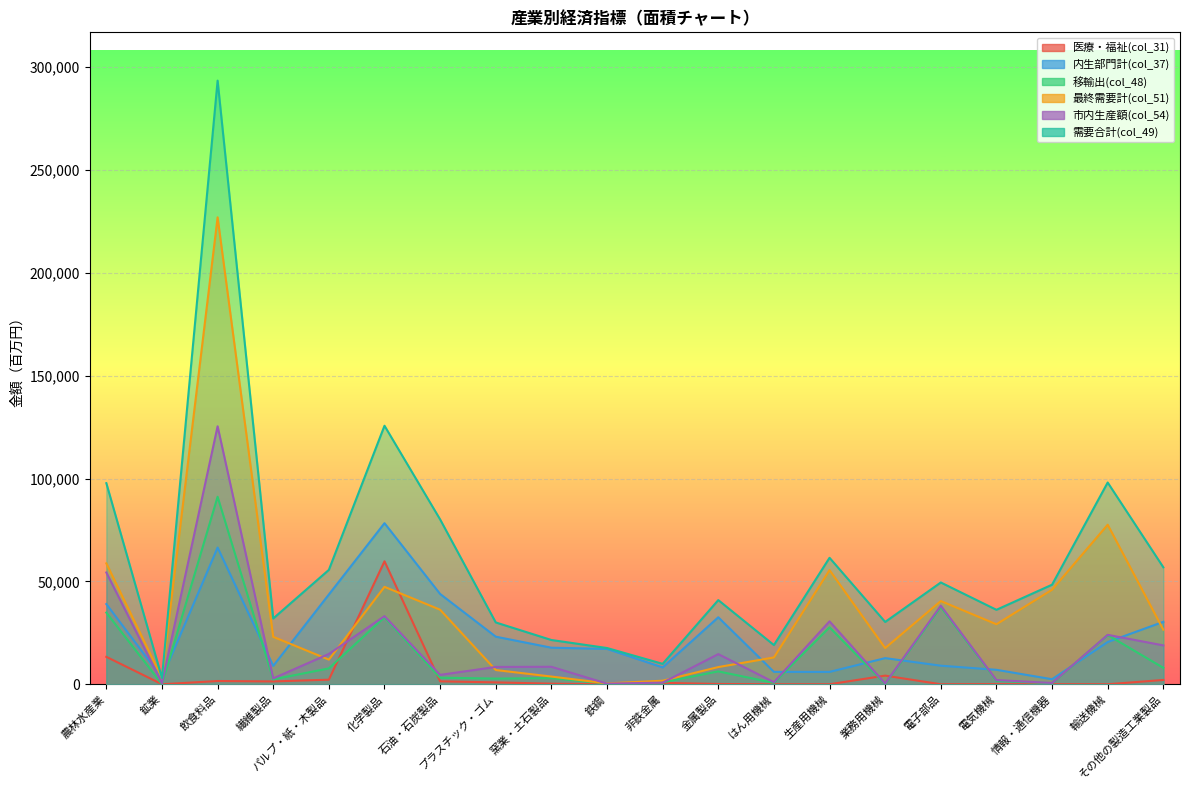

Which series has the largest total across all categories?

需要合計(col_49)